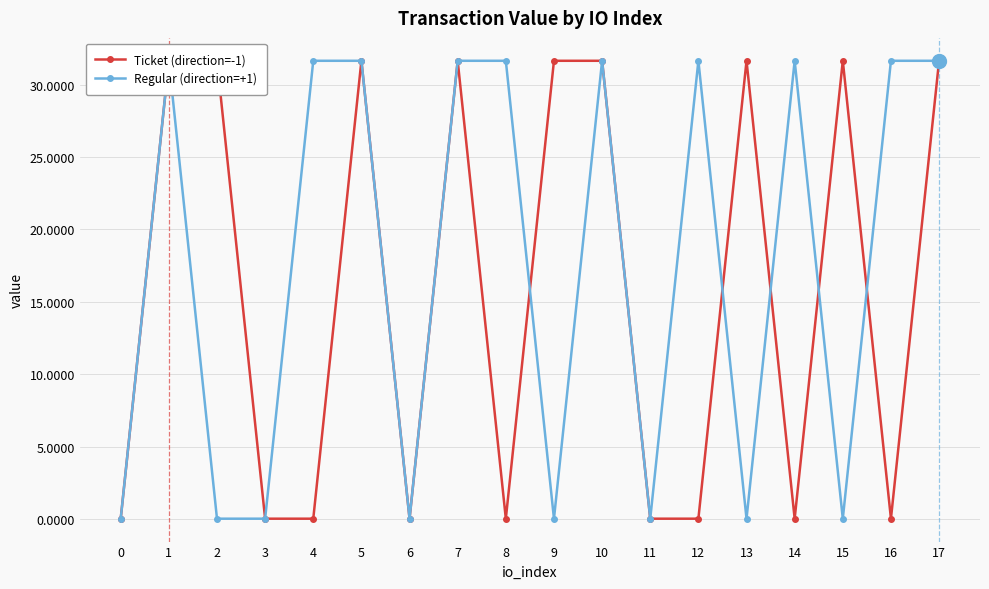

What is the difference between the second highest and second lowest values in the Regular (direction=+1) series?

31.6